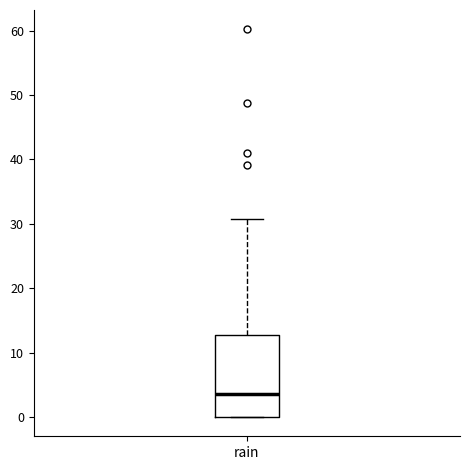

Read this box plot against the y-axis: the position of the median line, the range covered by the box, and the ends of both whiskers. The values are not printed on the chart, so give them approximately, as read against the axis.

median 4, box 0 to 13, whiskers 0 to 31